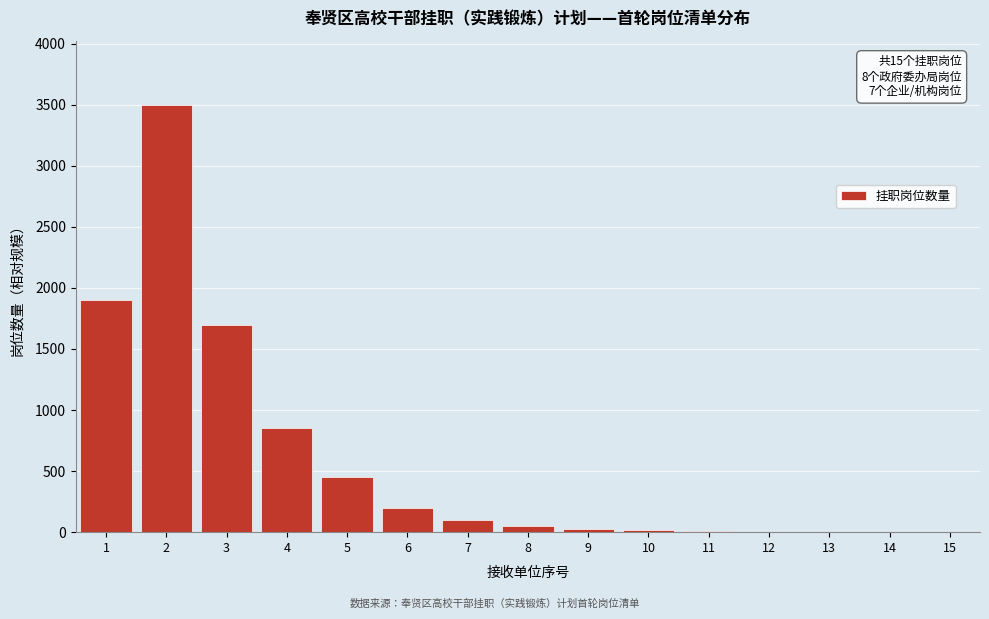

The value at 2 is 5255. True or false?

False